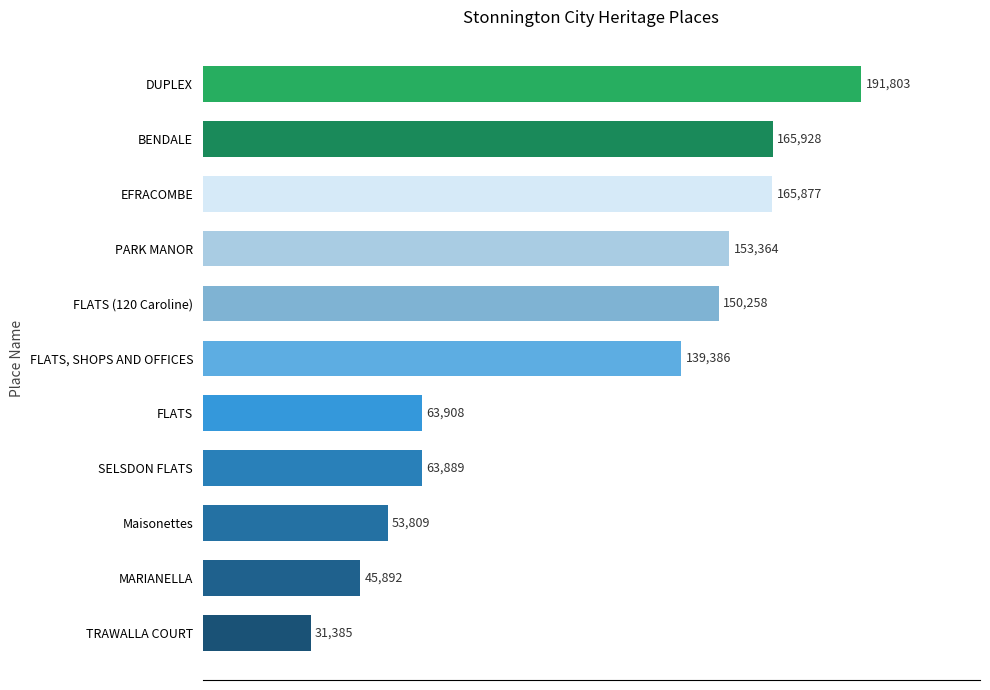

What is the label of the 2nd bar from the top?

BENDALE